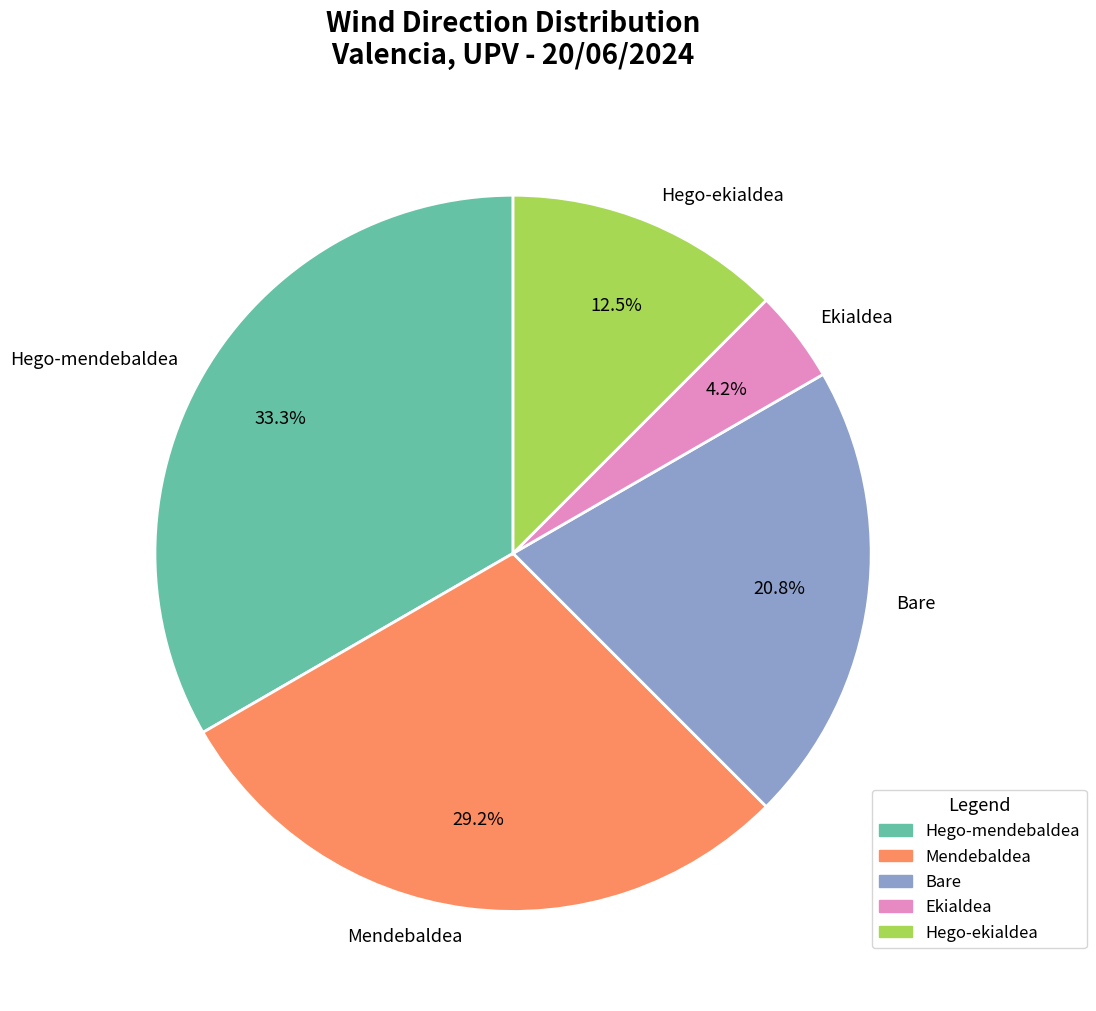

Count the number of slices in the pie.

5